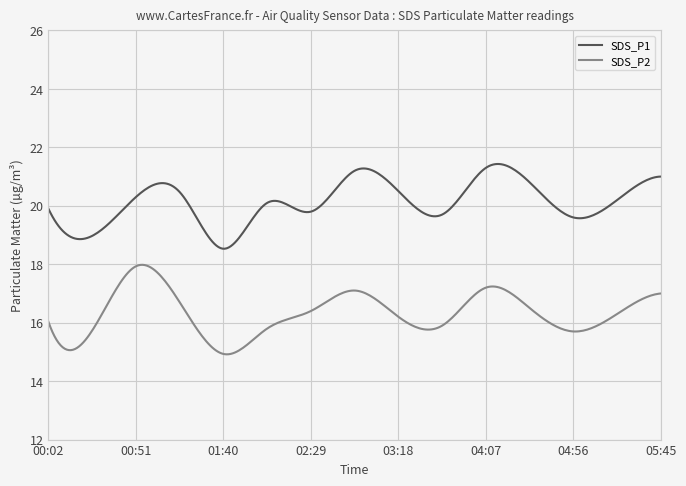

Which series has the largest total across all categories?

SDS_P1